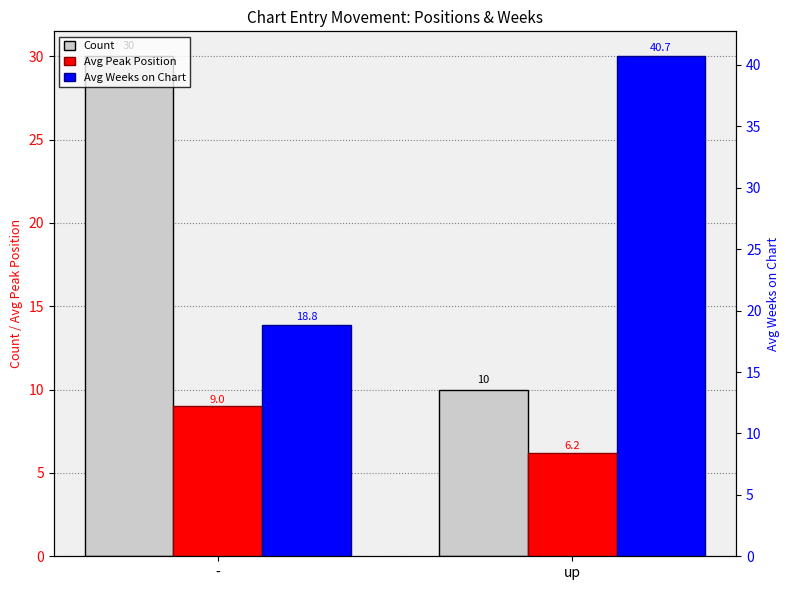

Where does the Avg Weeks on Chart series first go above 40?

up